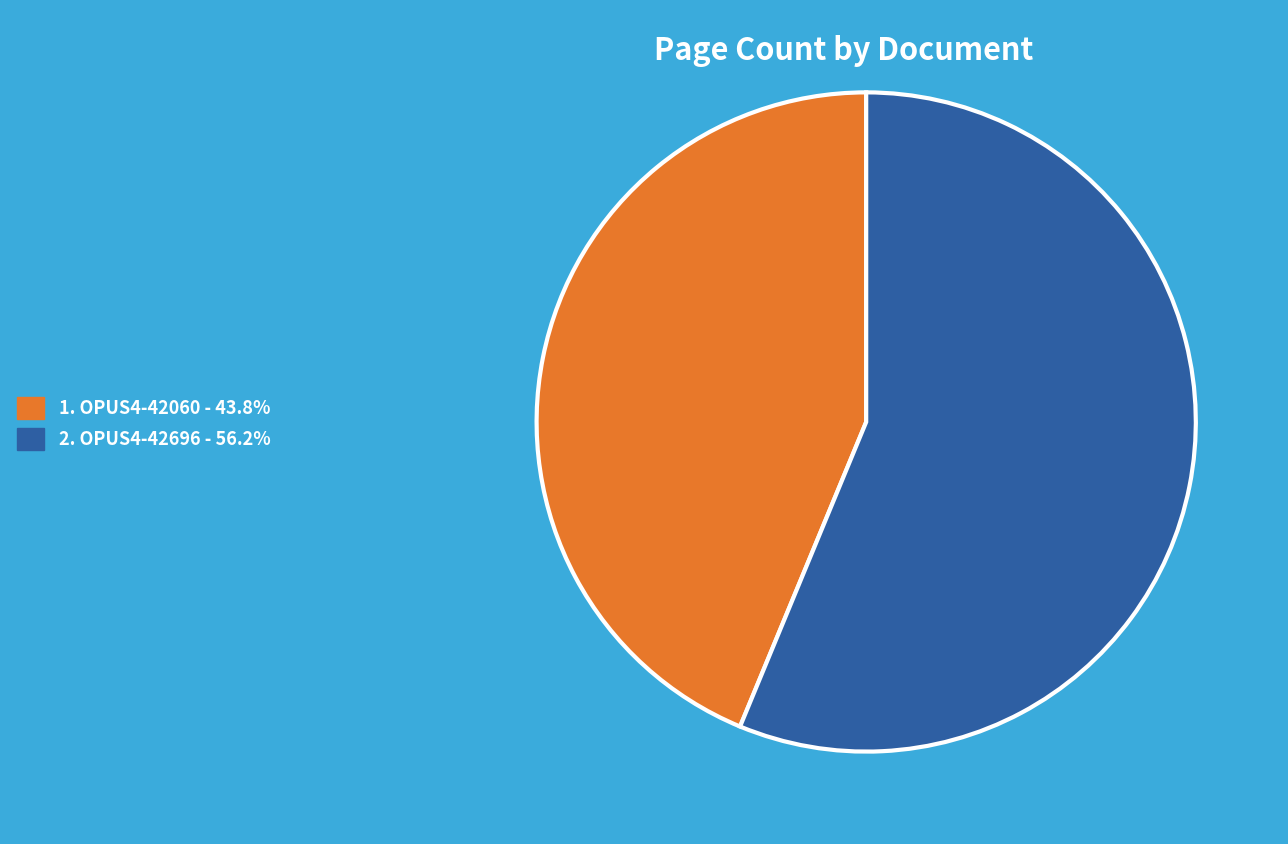

Does any single category account for the majority?

Yes